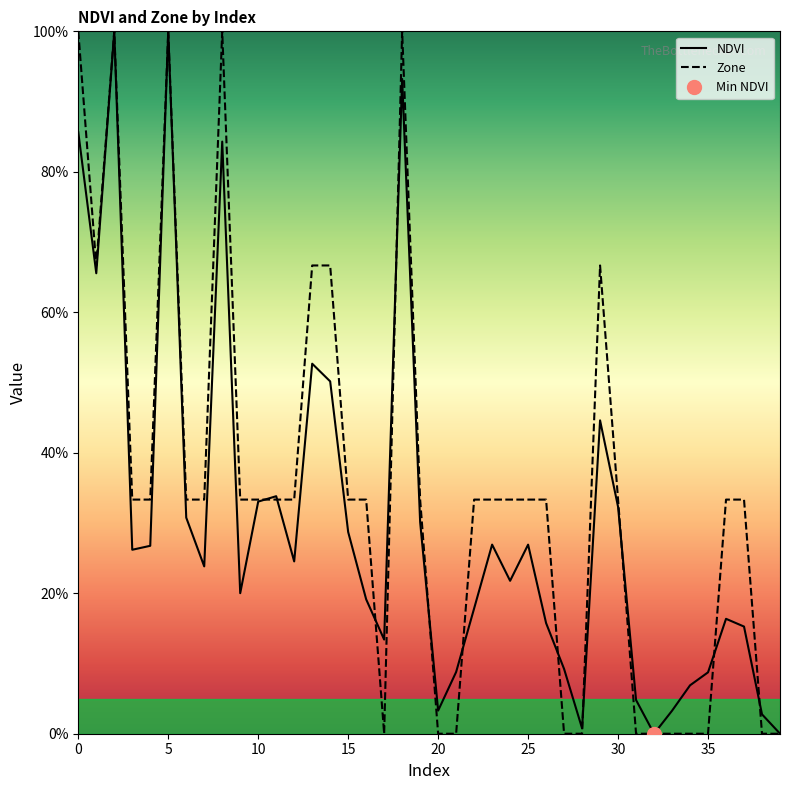

Between which two adjacent categories do Zone and NDVI first intersect?

10 and 11